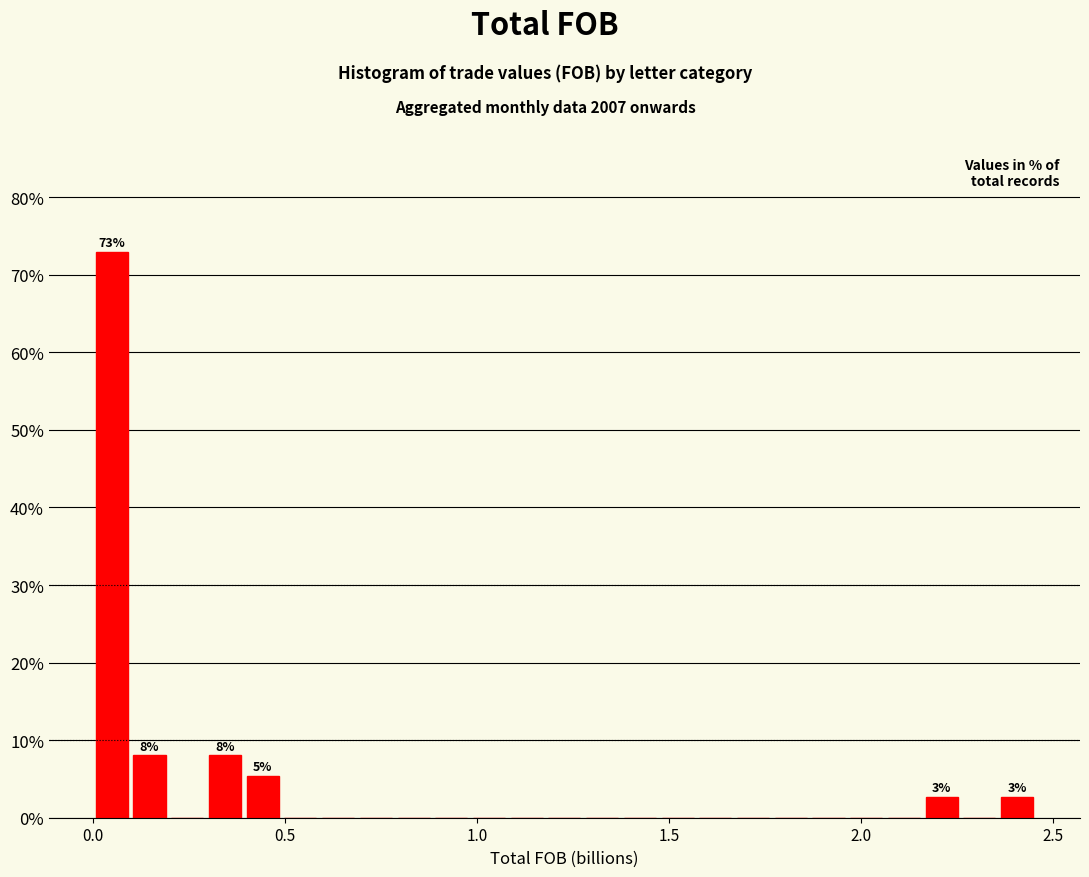

Around what value on the x-axis is the tallest bar? Give the approximate position of its centre, as read against the axis.

0.05